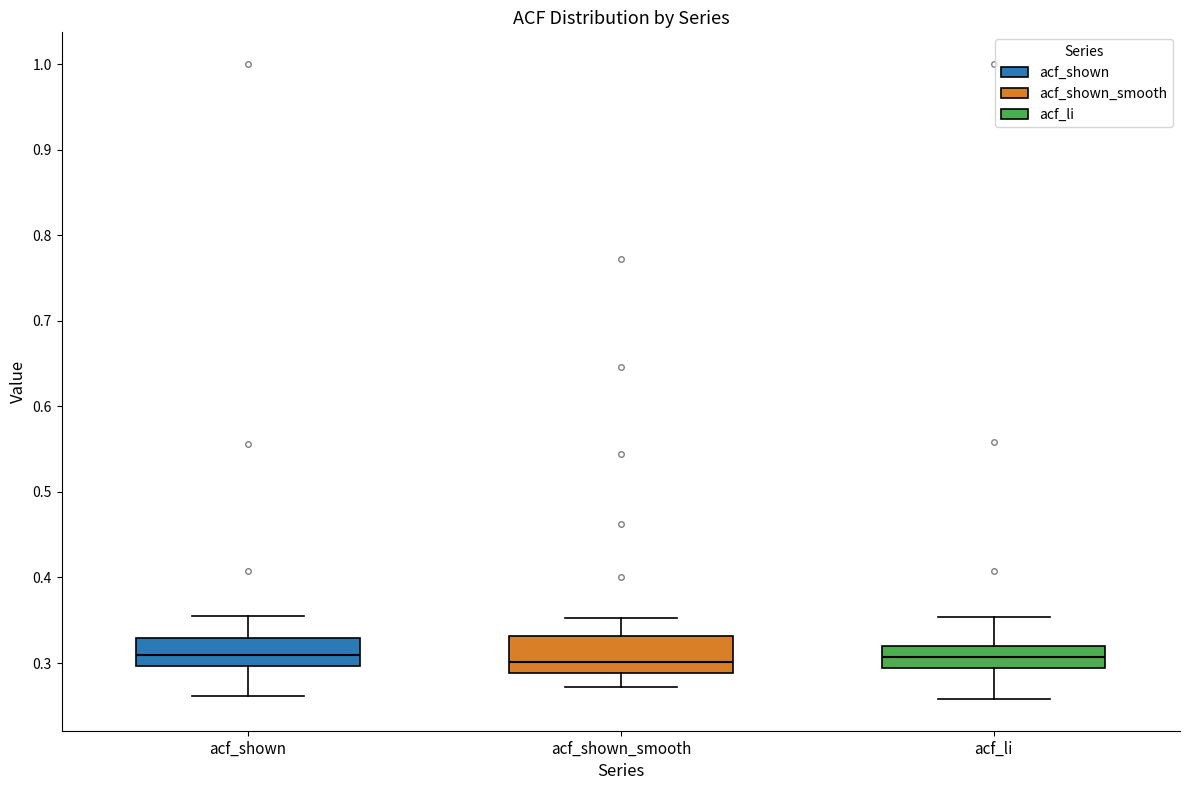

Where does the lower whisker of the box for acf_li end on the y-axis? The values are not printed on the chart, so give them approximately, as read against the axis.

0.26